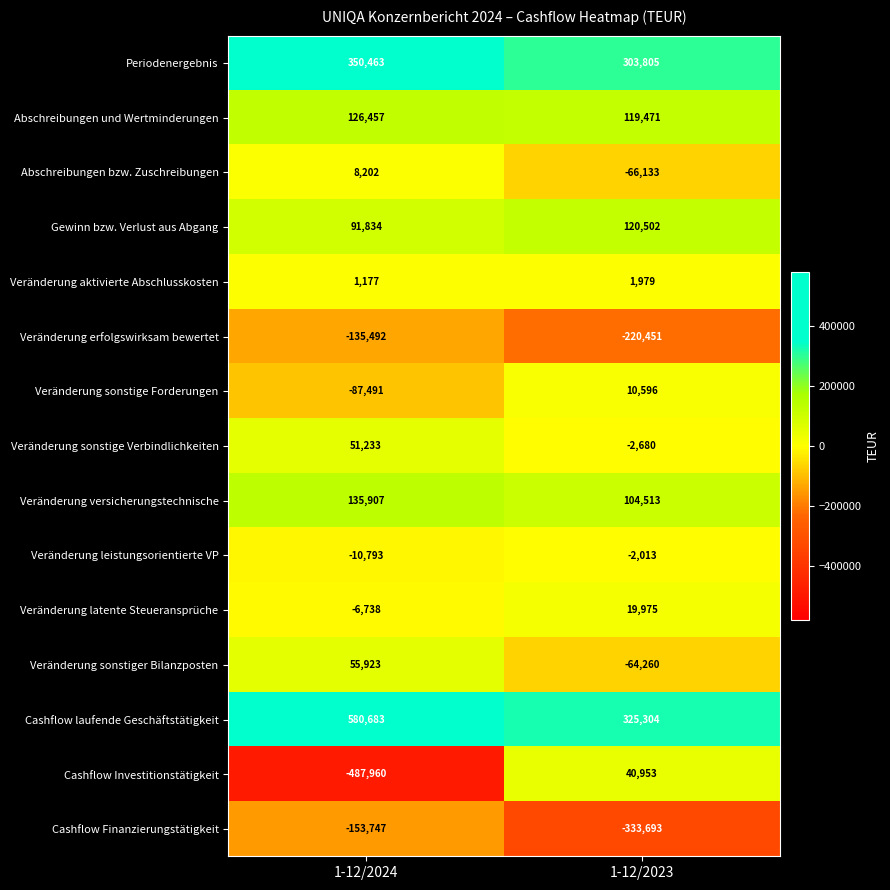

Count the number of data series in this chart.

15